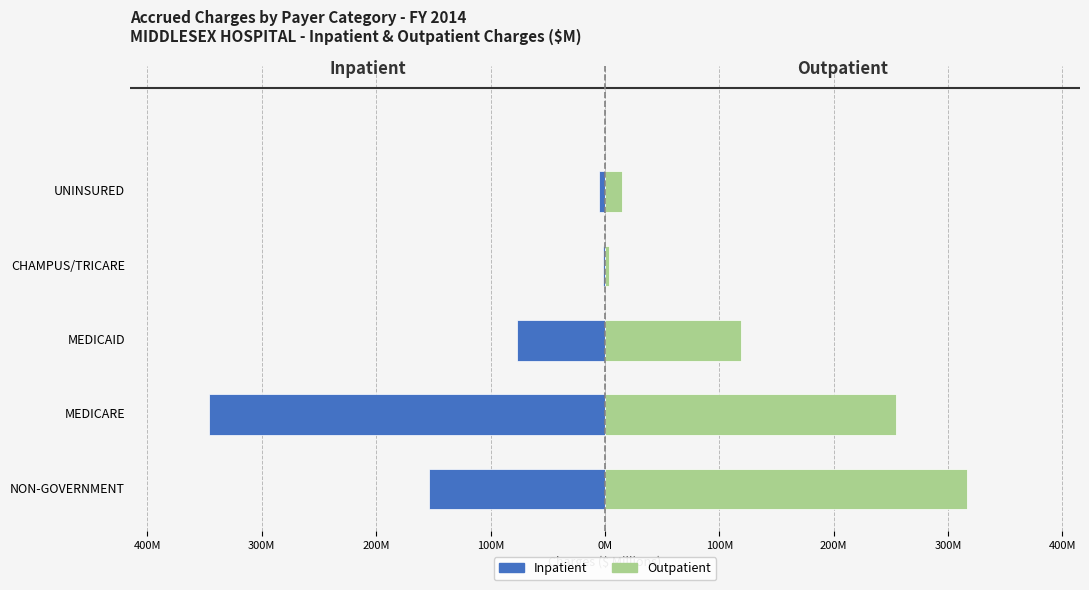

Count the number of categories in the chart.

5